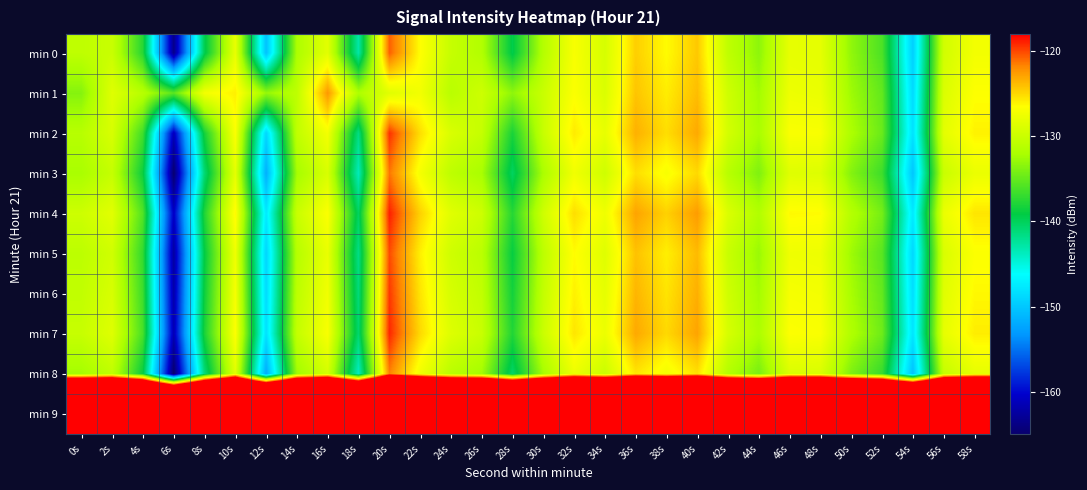

What is the minimum value shown in the chart?

-165.0